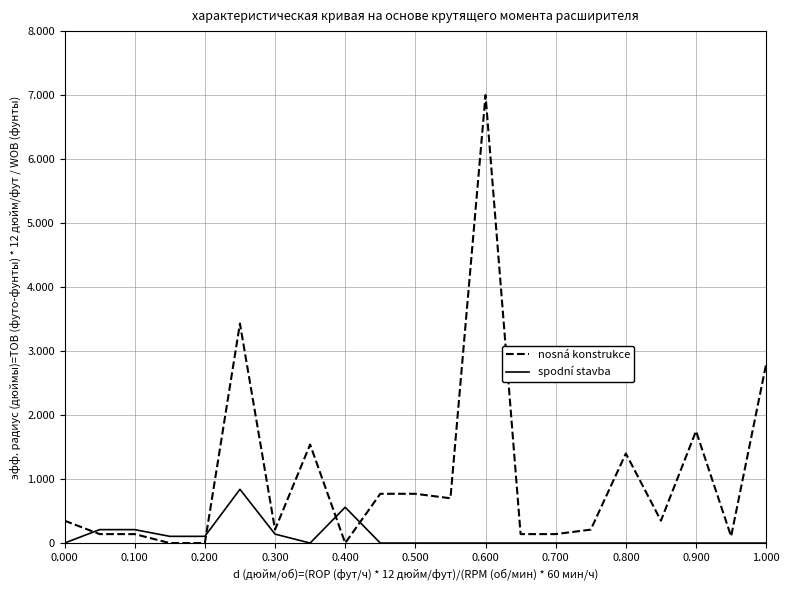

Which series has the widest spread of values?

nosná konstrukce